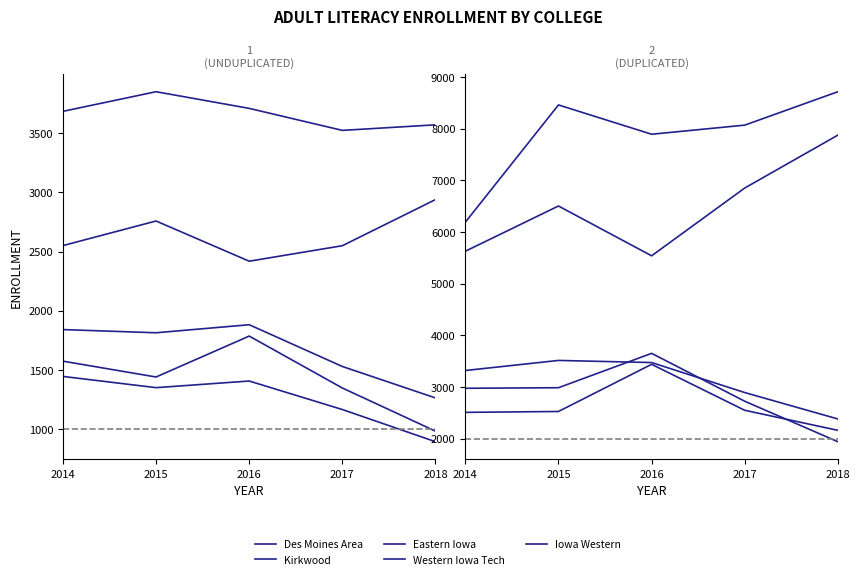

Reading right to left, extract all data points from this chart.

Des Moines Area: 2018=8715	2017=8068	2016=7892	2015=8459	2014=6189
Kirkwood: 2018=7875	2017=6851	2016=5539	2015=6503	2014=5627
Eastern Iowa: 2018=2381	2017=2892	2016=3473	2015=3514	2014=3319
Western Iowa Tech: 2018=1941	2017=2724	2016=3651	2015=2986	2014=2975
Iowa Western: 2018=2161	2017=2549	2016=3439	2015=2526	2014=2509